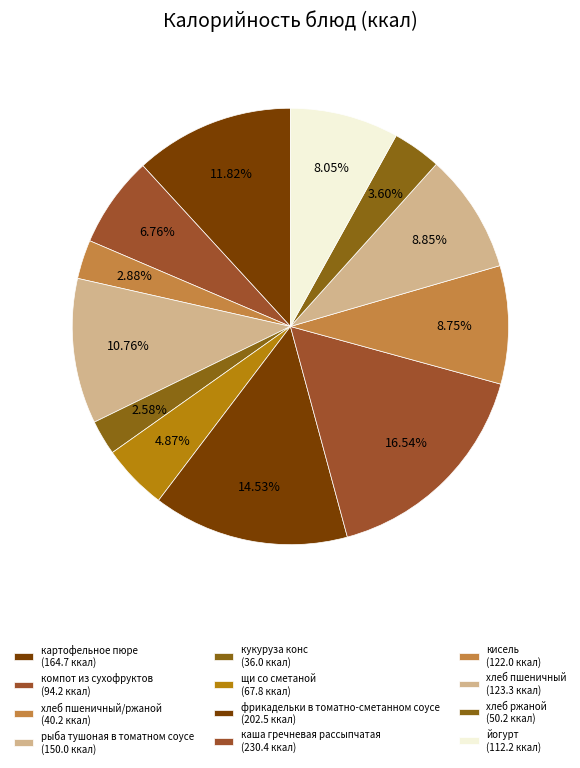

How many segments does this pie chart have?

12